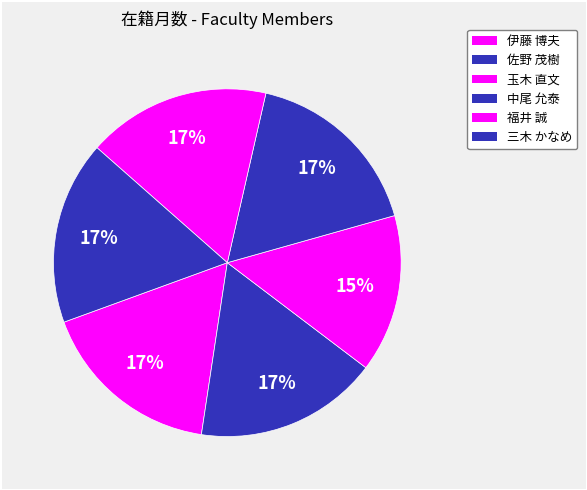

What percentage is the 三木 かなめ slice, to the nearest percent?

17%